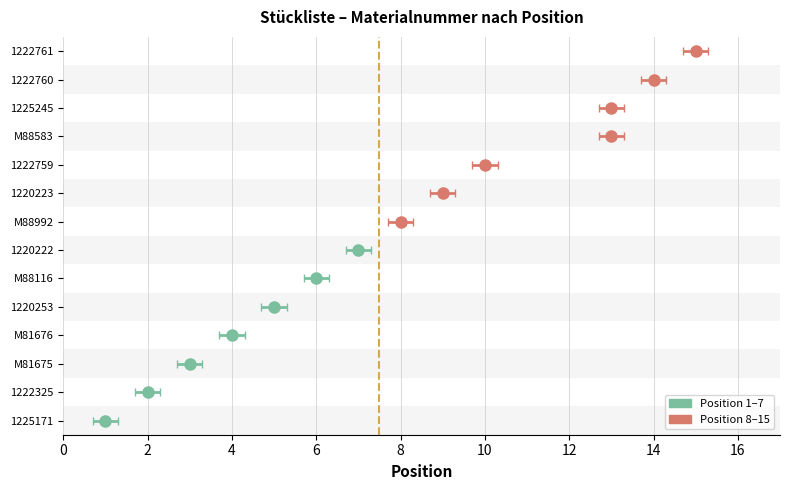

At which label does the data first exceed 8?

1220223